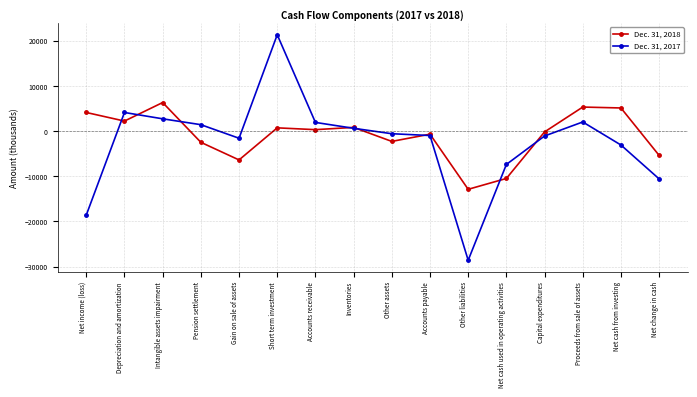

The Dec. 31, 2017 series shows -18600 at Net income (loss). True or false?

True